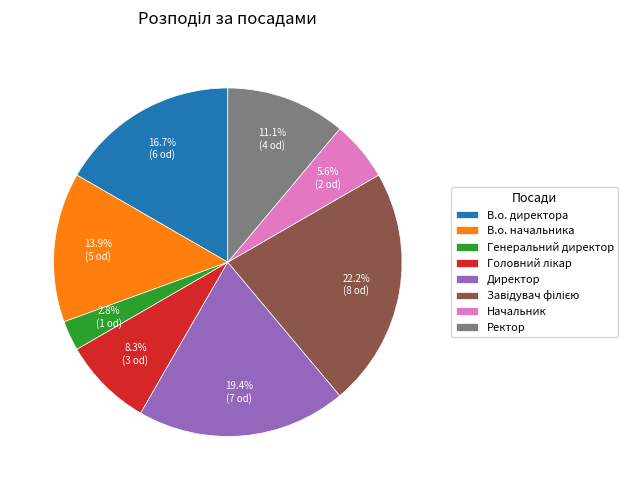

Does Директор represent more than half of the total?

No